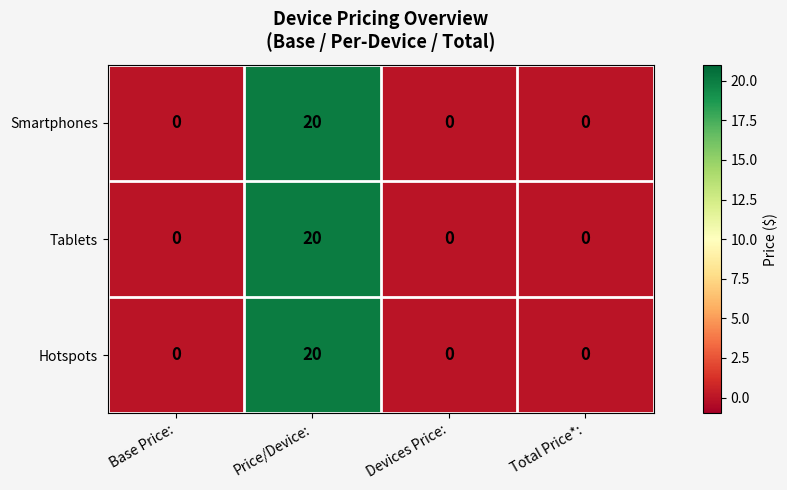

What is the approximate value of Hotspots at Price/Device:?

20